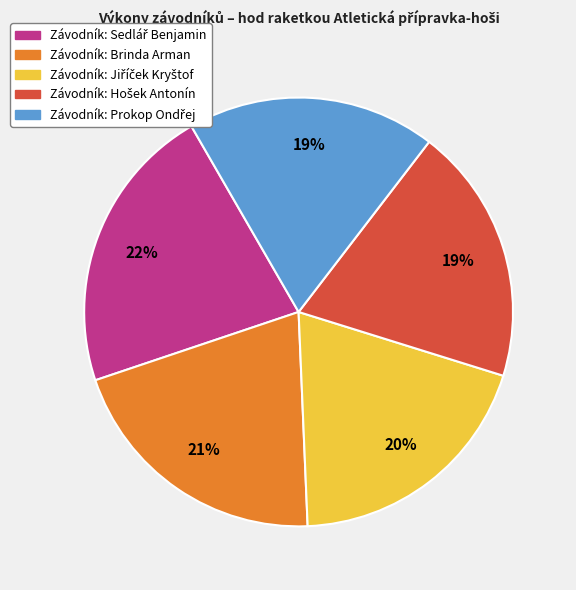

To the nearest percent, what is the difference between the largest and smallest slice percentages?

3%